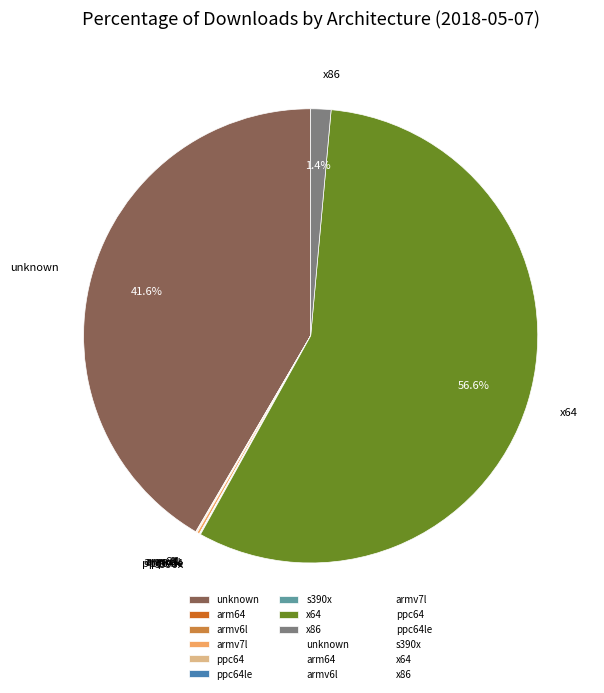

To the nearest percent, what portion does x64 represent?

57%